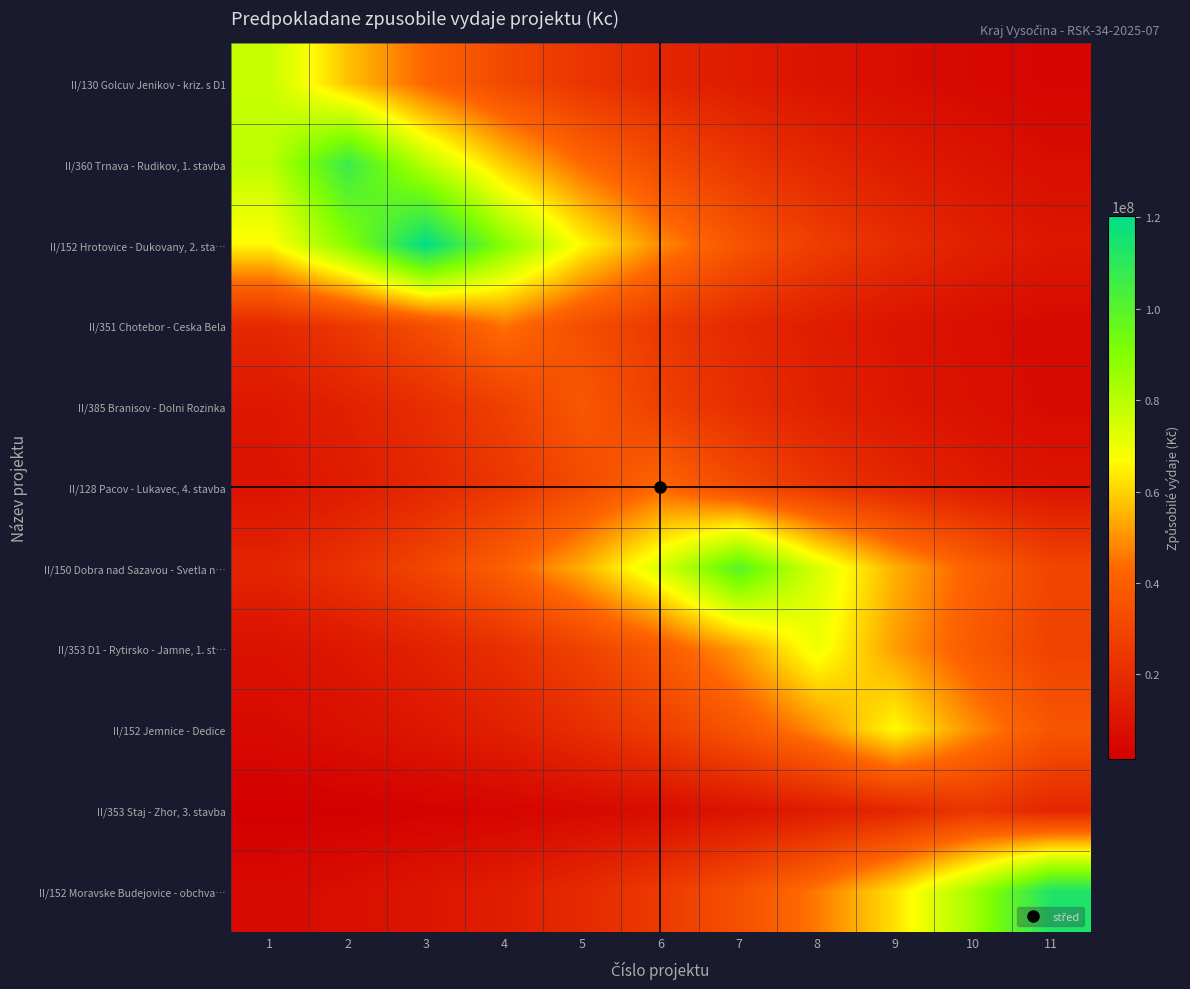

Which series has the largest total across all categories?

II/152 Hrotovice - Dukovany, 2. sta…